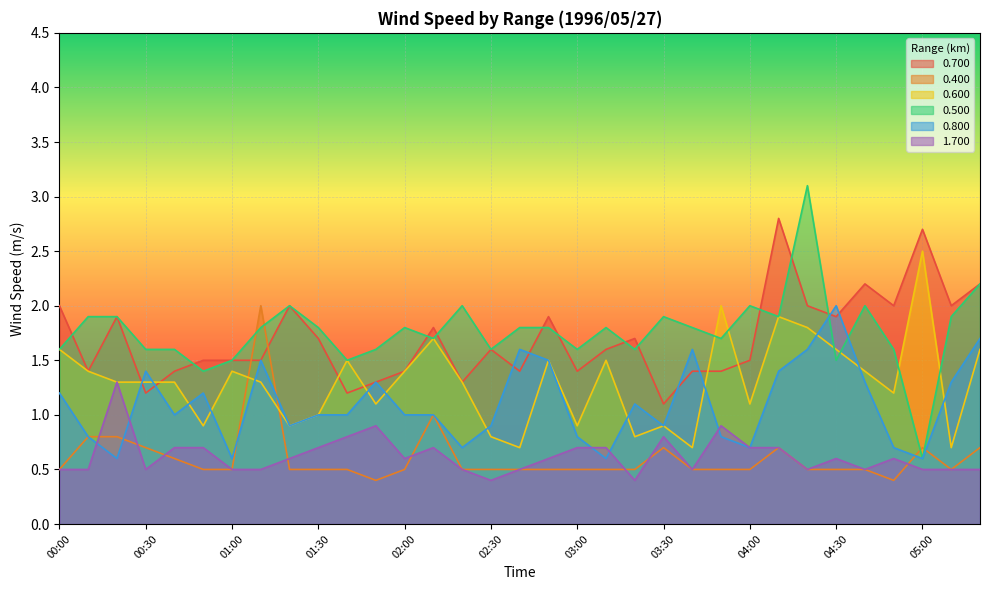

What is the value of the 0.500 point at the 23rd from the left?

1.8